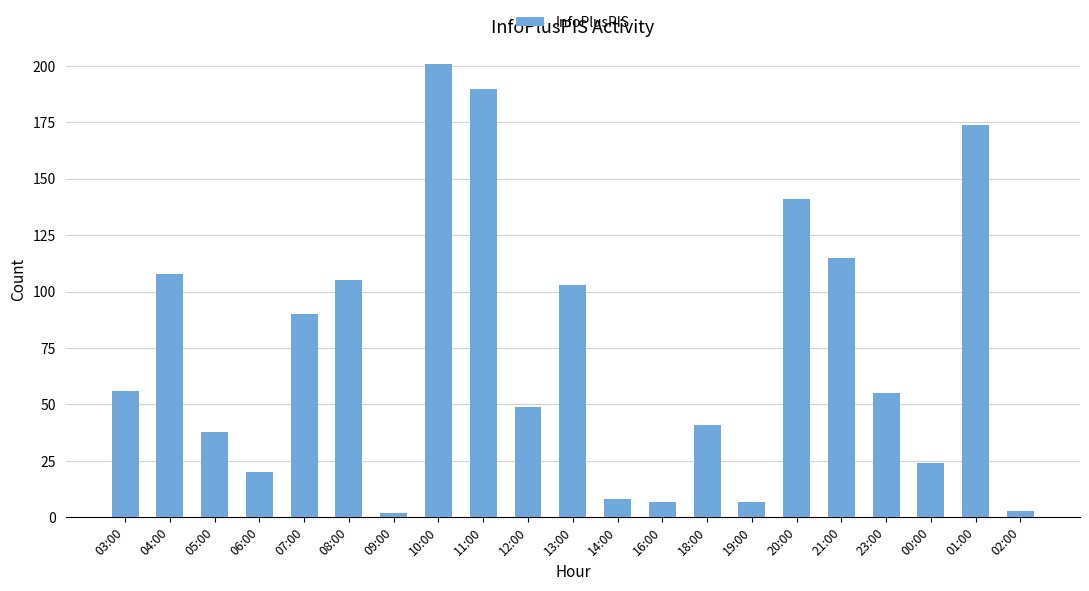

What is the change in value from 10:00 to 00:00?

-177